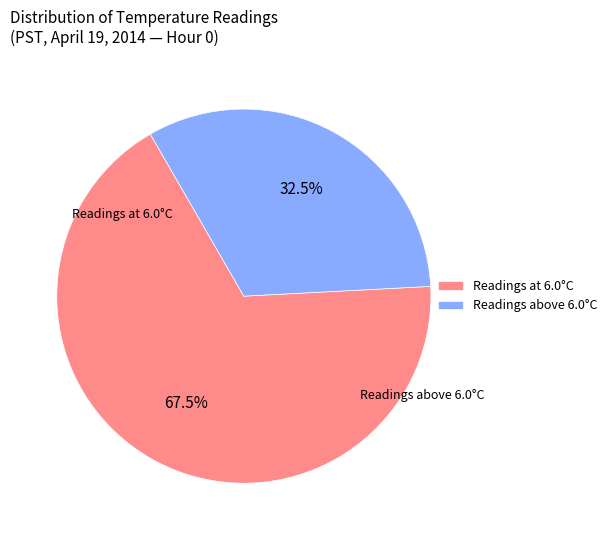

Between Readings above 6.0°C and Readings at 6.0°C, which is larger?

Readings at 6.0°C